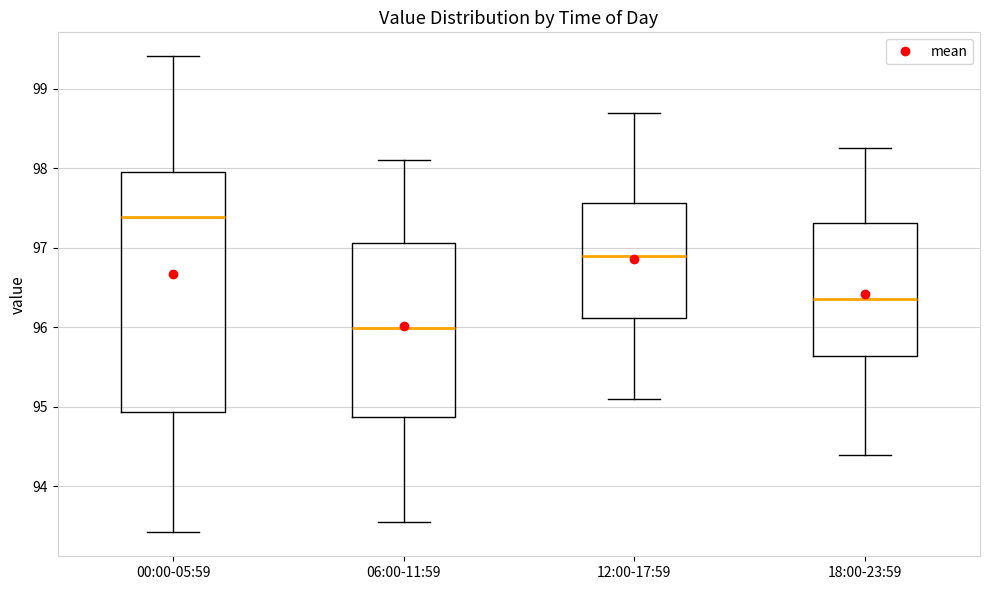

Reading left to right, transcribe this box plot: for each box, give where its median line is, the range the box spans, and where its two whiskers end, as read against the y-axis. The values are not printed on the chart, so give them approximately, as read against the axis.

00:00-05:59: median 97.4, box 94.9 to 98.0, whiskers 93.4 to 99.4
06:00-11:59: median 96.0, box 94.9 to 97.1, whiskers 93.6 to 98.1
12:00-17:59: median 96.9, box 96.1 to 97.6, whiskers 95.1 to 98.7
18:00-23:59: median 96.4, box 95.6 to 97.3, whiskers 94.4 to 98.3